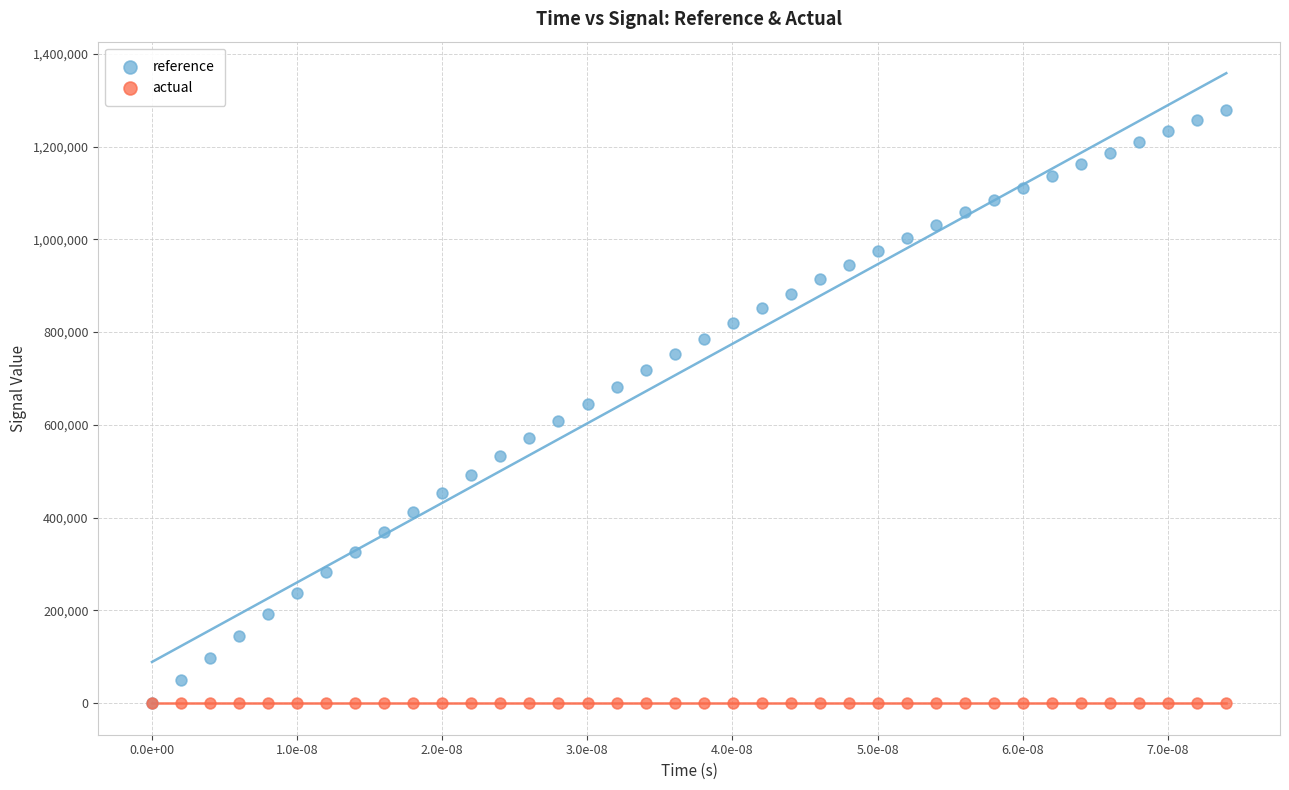

What are all the series names shown in the legend?

reference, actual